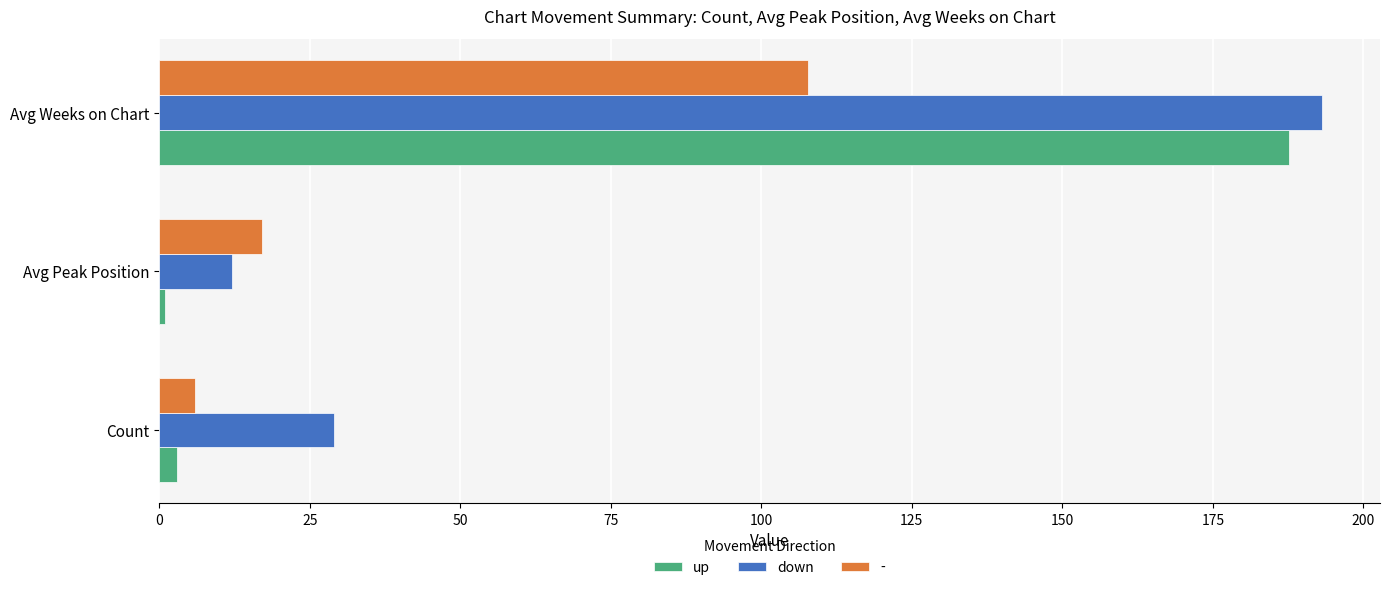

Where is - nearest to the value 56?

Avg Peak Position